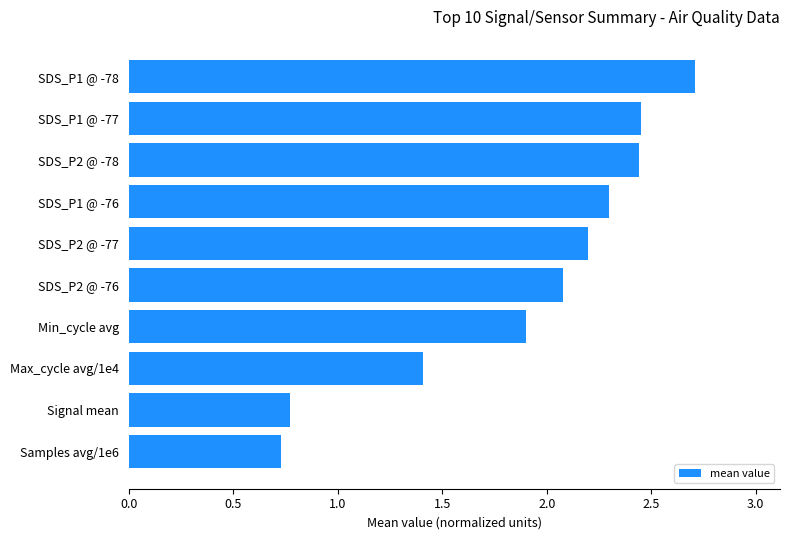

Is it true that the value at Max_cycle avg/1e4 is 1.4?

True